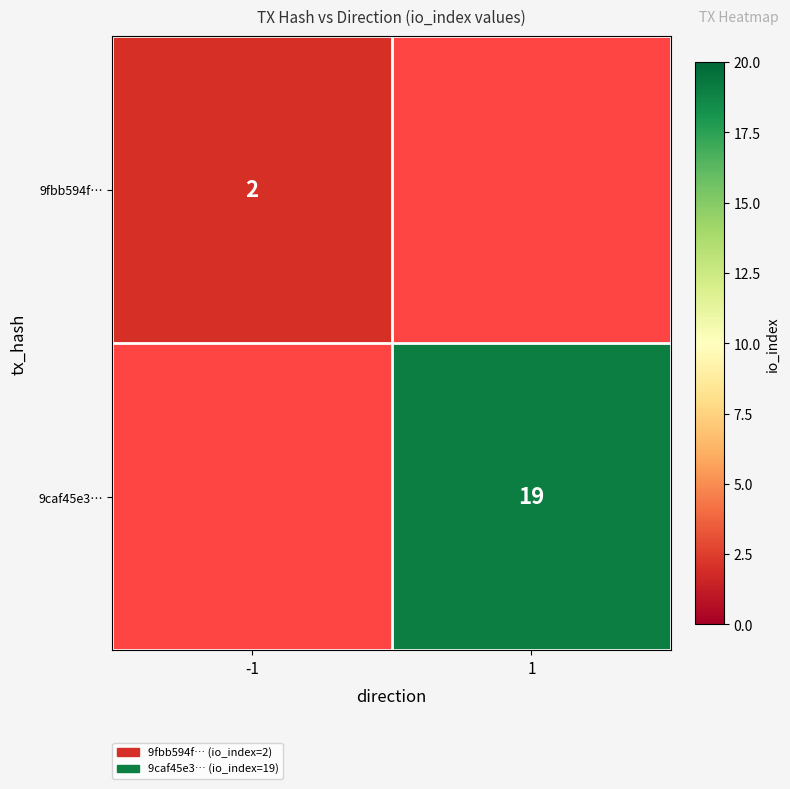

How many categories are shown in the chart?

2